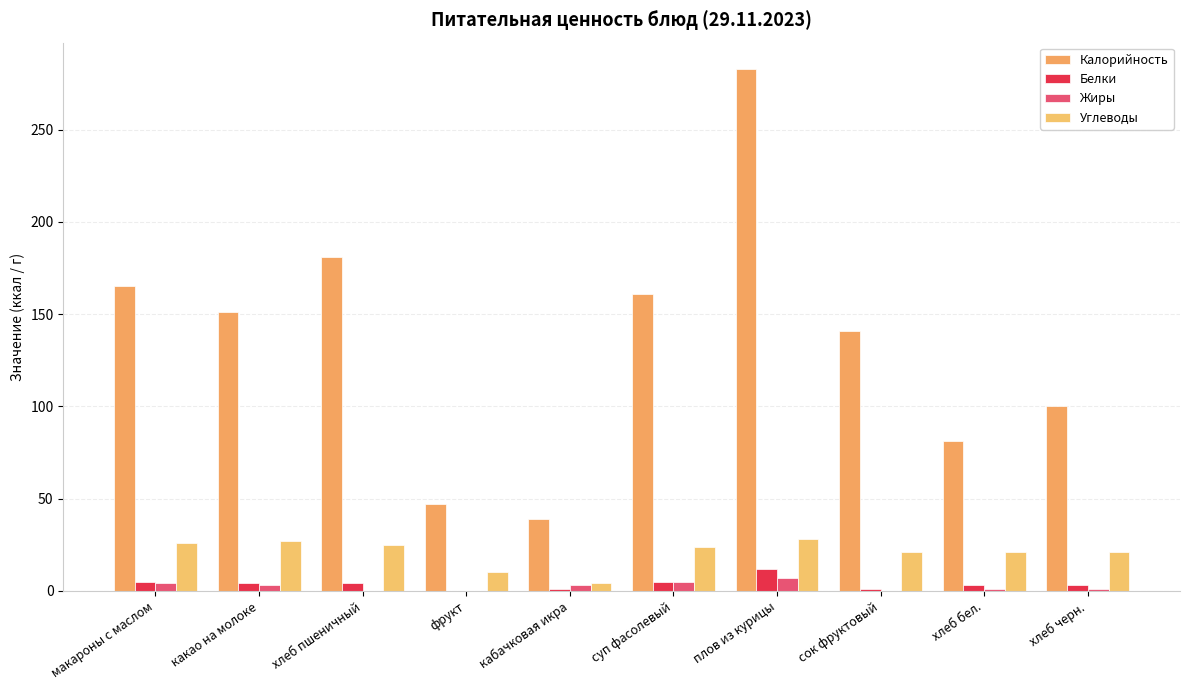

Reading right to left, list all the values displayed in this chart.

Калорийность: хлеб черн.=100	хлеб бел.=81	сок фруктовый=141	плов из курицы=283	суп фасолевый=161	кабачковая икра=39	фрукт=47	хлеб пшеничный=181	какао на молоке=151	макароны с маслом=165
Белки: хлеб черн.=3	хлеб бел.=3	сок фруктовый=1	плов из курицы=12	суп фасолевый=5	кабачковая икра=1	фрукт=0	хлеб пшеничный=4	какао на молоке=4	макароны с маслом=5
Жиры: хлеб черн.=1	хлеб бел.=1	сок фруктовый=0	плов из курицы=7	суп фасолевый=5	кабачковая икра=3	фрукт=0	хлеб пшеничный=0	какао на молоке=3	макароны с маслом=4
Углеводы: хлеб черн.=21	хлеб бел.=21	сок фруктовый=21	плов из курицы=28	суп фасолевый=24	кабачковая икра=4	фрукт=10	хлеб пшеничный=25	какао на молоке=27	макароны с маслом=26